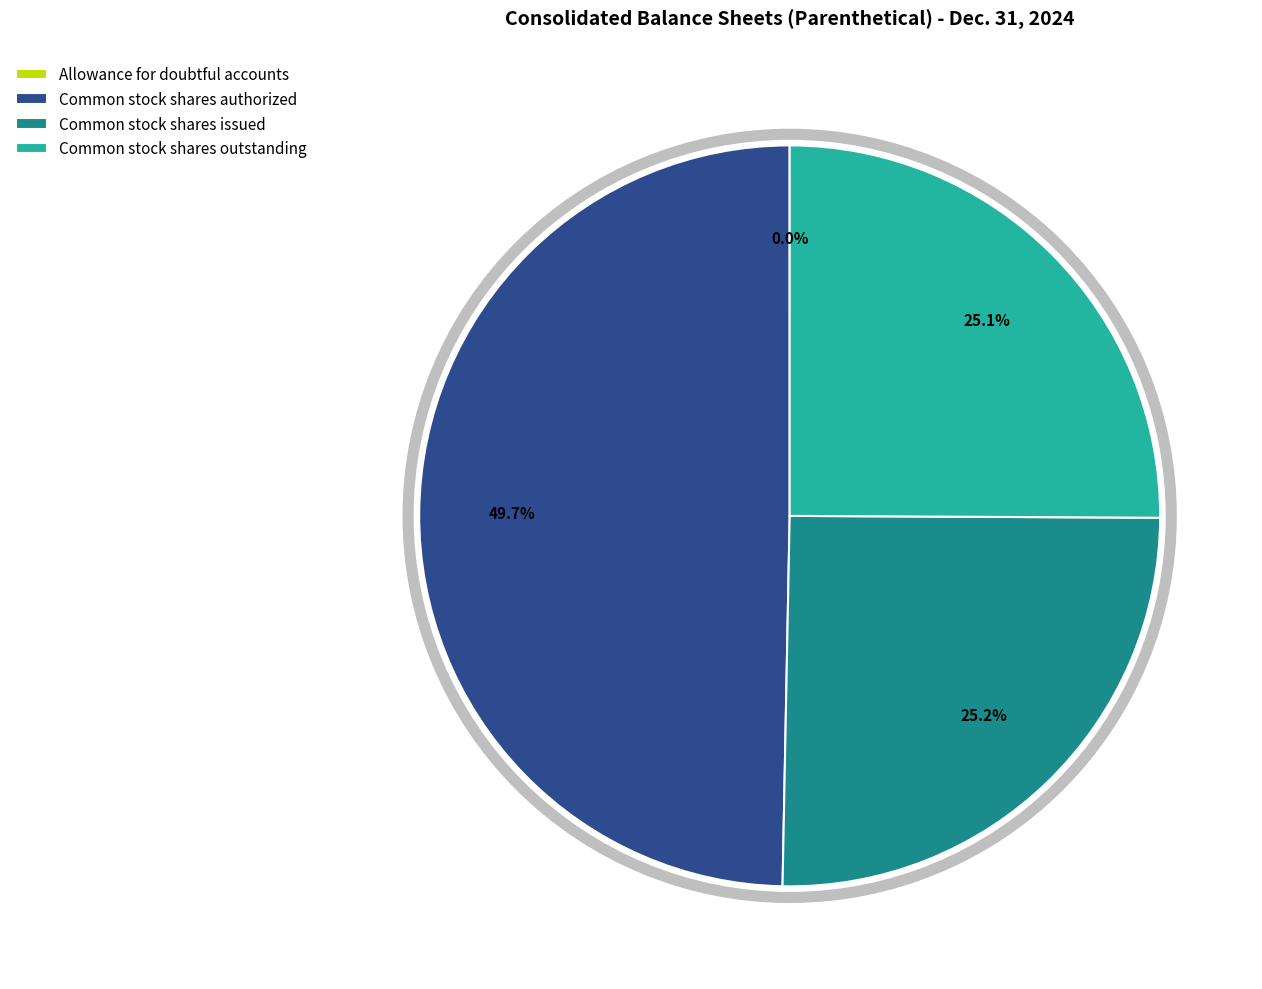

Does any single category account for the majority?

No